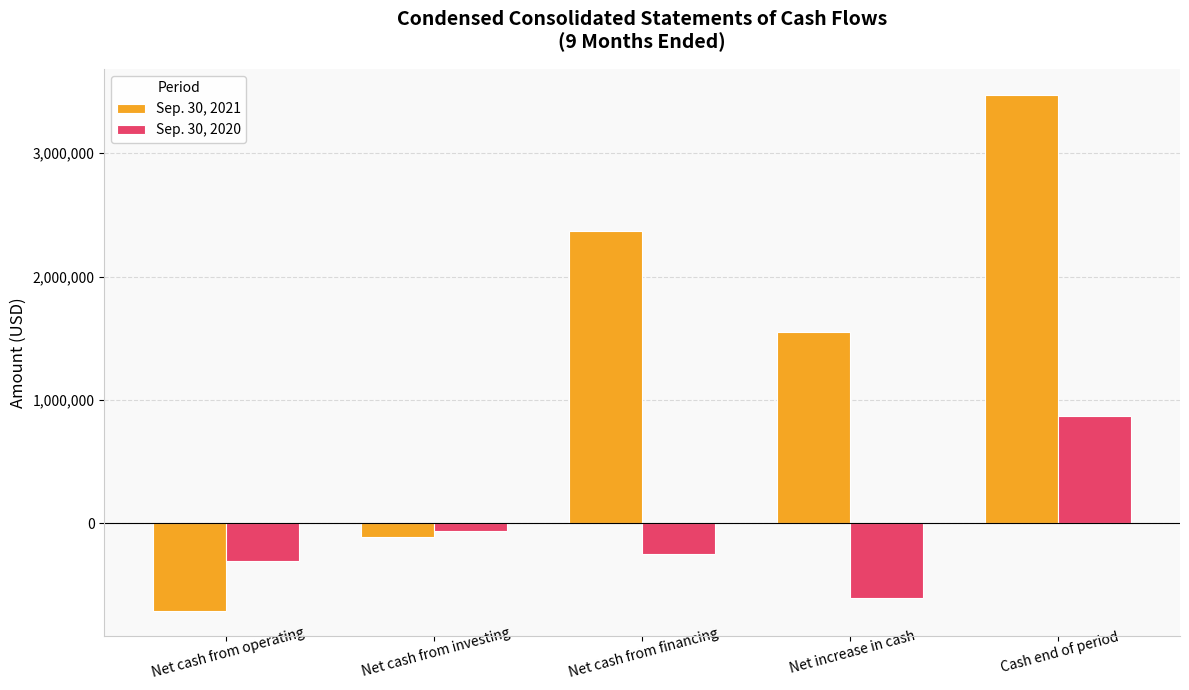

At which category is the sum across all series the highest?

Cash end of period